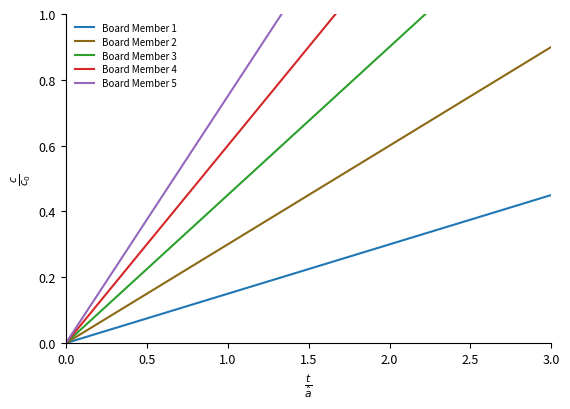

True or false: Board Member 2 and Board Member 3 cross at least once.

False